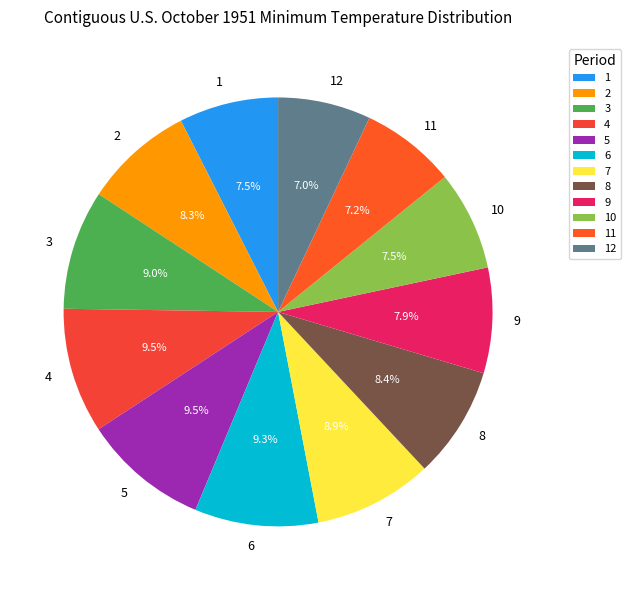

To the nearest percent, what is the average slice percentage?

8%